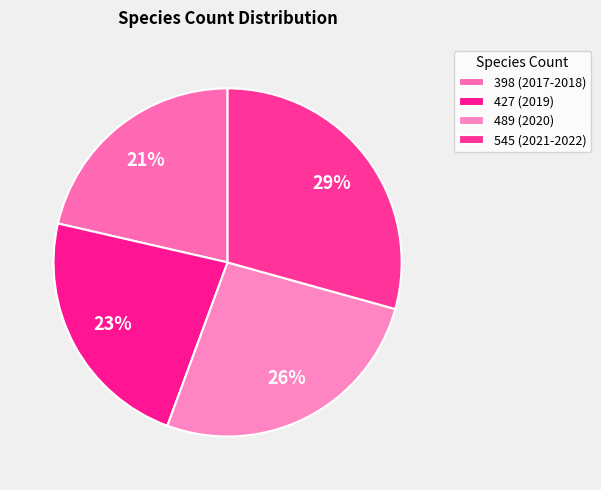

Between 398 (2017-2018) and 489 (2020), which is larger?

489 (2020)